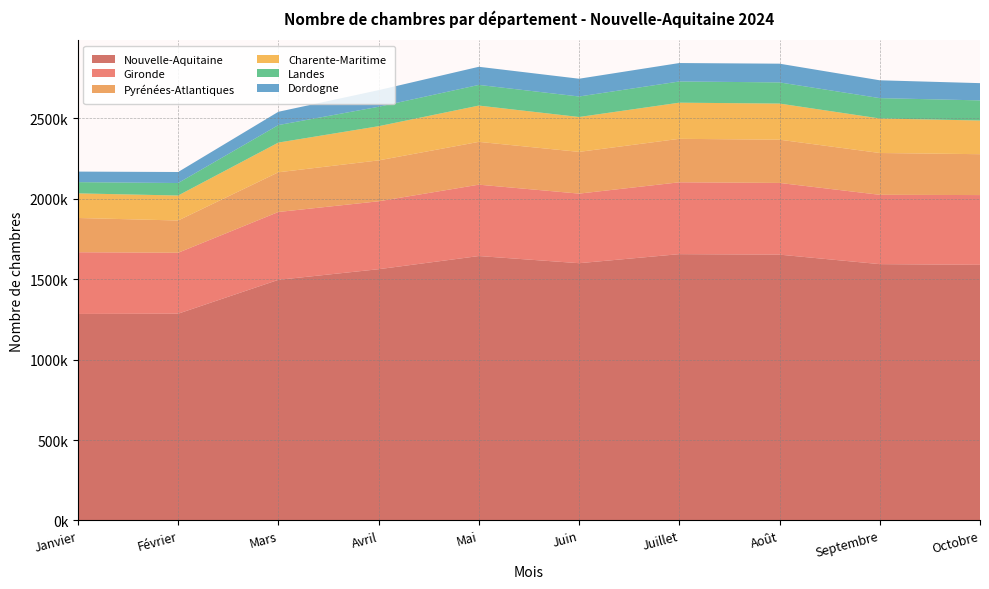

Reading left to right, extract all data points from this chart.

Nouvelle-Aquitaine: Janvier=1283711	Février=1285395	Mars=1495798	Avril=1561884	Mai=1643670	Juin=1599298	Juillet=1655471	Août=1652376	Septembre=1593407	Octobre=1589112
Gironde: Janvier=383601	Février=378703	Mars=421669	Avril=422120	Mai=443646	Juin=432445	Juillet=446635	Août=445717	Septembre=430921	Octobre=433566
Pyrénées-Atlantiques: Janvier=213008	Février=200570	Mars=246876	Avril=254256	Mai=266050	Juin=259401	Juillet=270188	Août=268816	Septembre=259906	Octobre=254126
Charente-Maritime: Janvier=152928	Février=155234	Mars=184627	Avril=212493	Mai=225574	Juin=216793	Juillet=224677	Août=224584	Septembre=214561	Octobre=209326
Landes: Janvier=69850	Février=77700	Mars=108856	Avril=120808	Mai=128520	Juin=127514	Juillet=131796	Août=131556	Septembre=126573	Octobre=125119
Dordogne: Janvier=65502	Février=68491	Mars=82585	Avril=103227	Mai=112663	Juin=110409	Juillet=114619	Août=116328	Septembre=110729	Octobre=107173